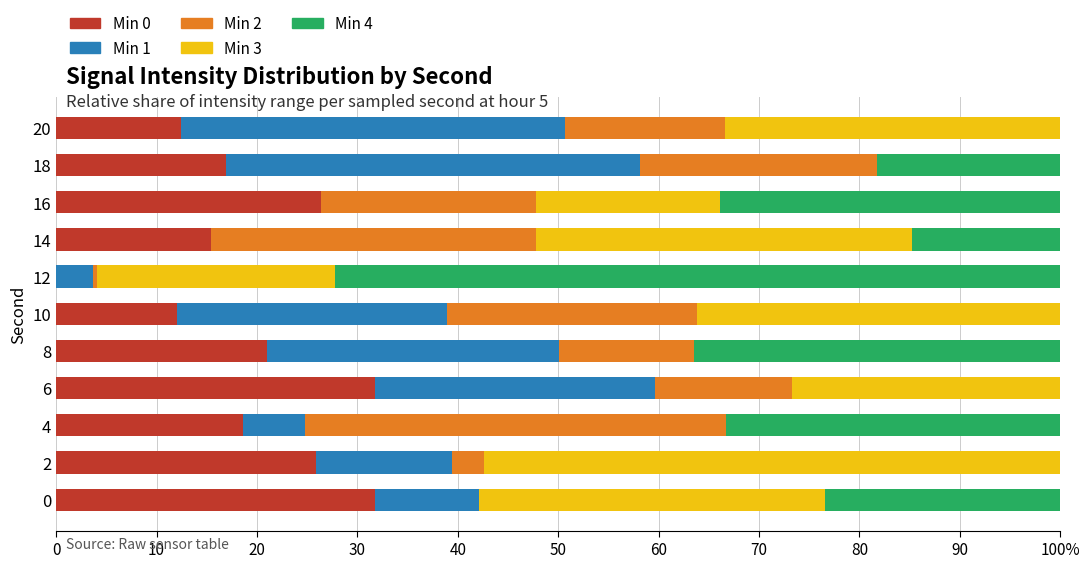

What is the difference between the maximum and minimum values in the Min 1 series?

41.2